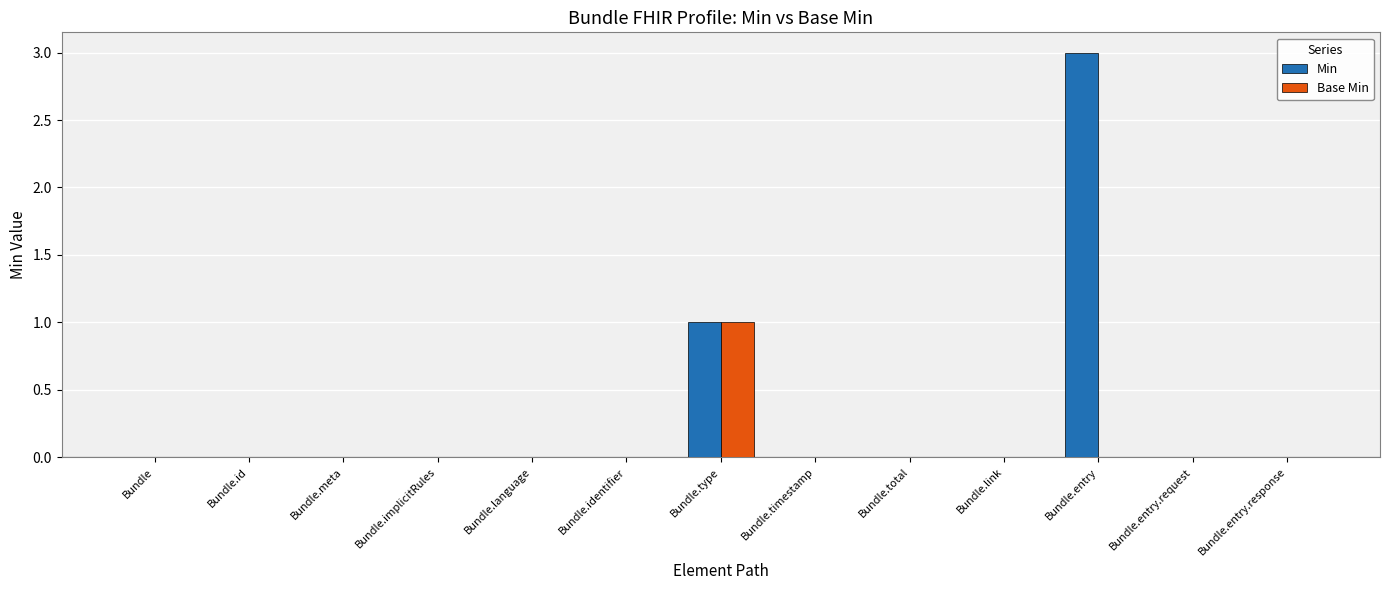

The Base Min series shows -1 at Bundle.link. True or false?

False